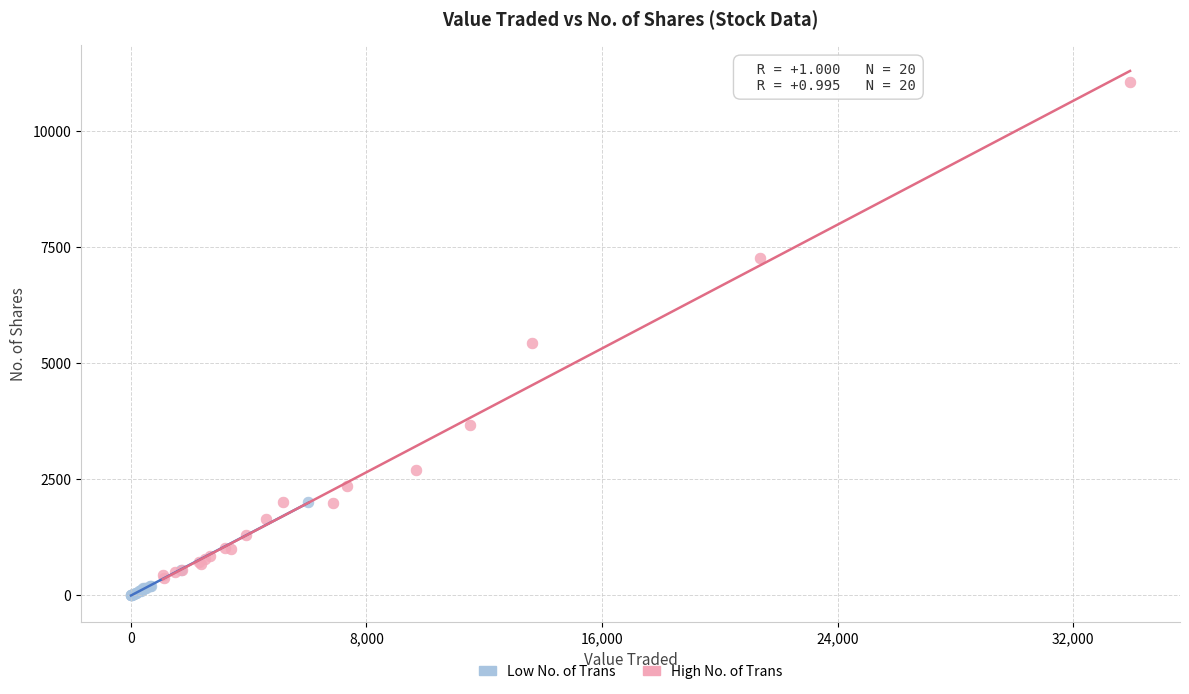

Which series reaches the minimum Y coordinate?

Low No. of Trans